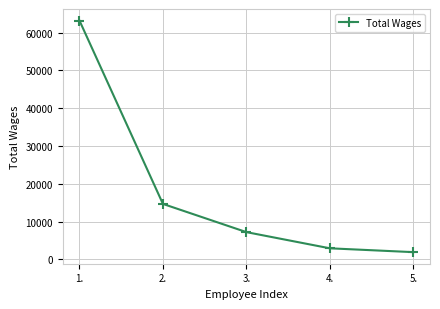

Which label corresponds to the largest value in the chart?

1.